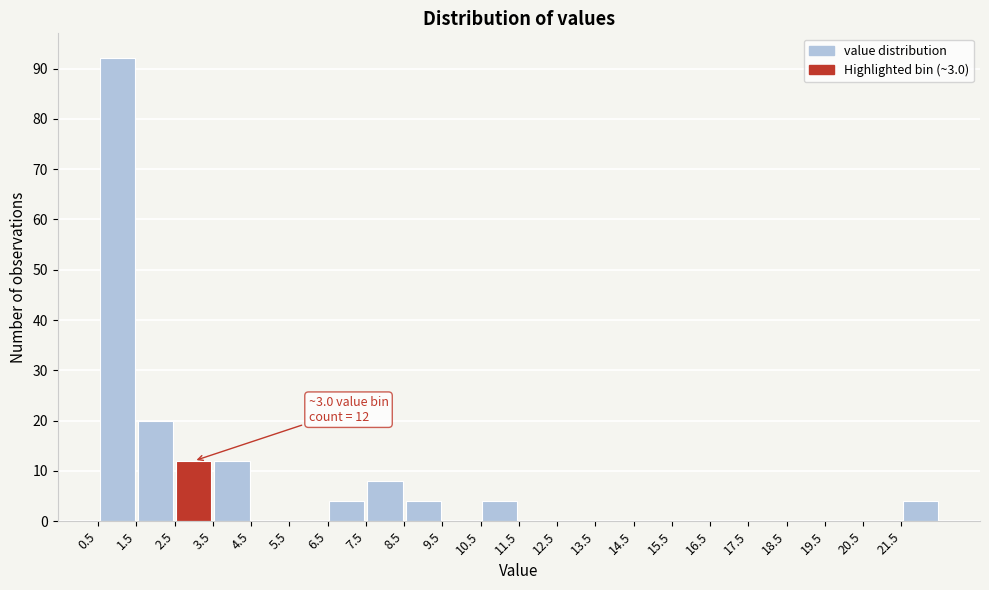

Over which range of the x-axis is the bar tallest?

0.5 to 1.5